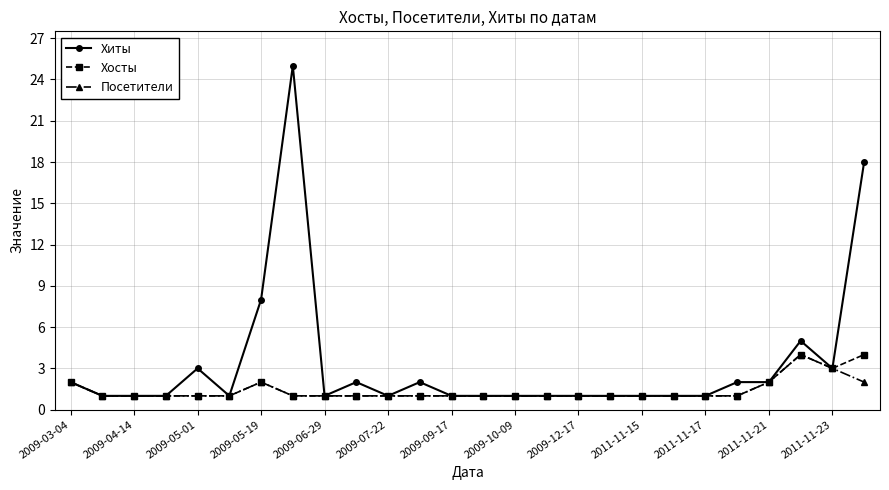

What is the highest value of the Посетители series?

4